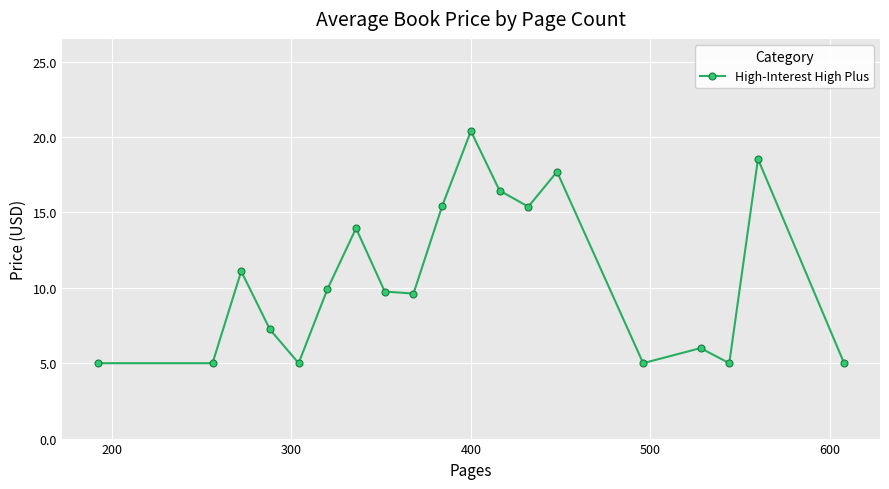

True or false: the data has more than 0 interior local peaks.

True